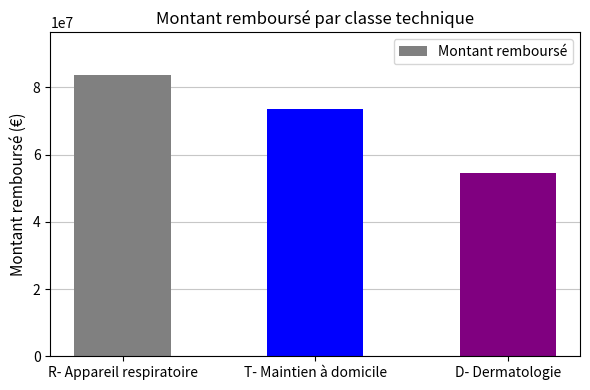

Is it true that the value at T- Maintien à domicile is 73722482?

True